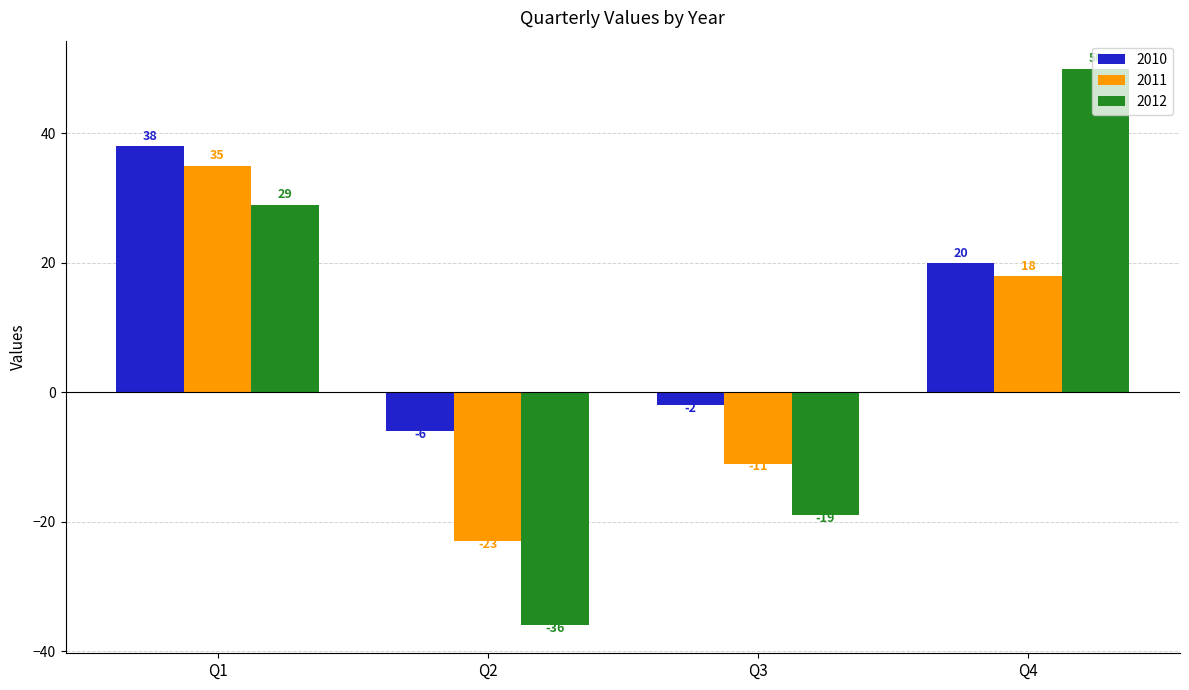

Where does the 2011 series first go above 18?

Q1